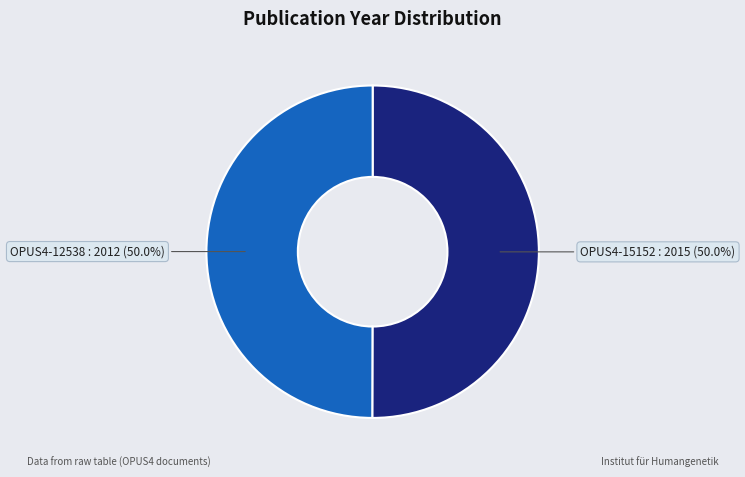

What is the ratio of the value at OPUS4-12538 to the value at OPUS4-15152?

1.0